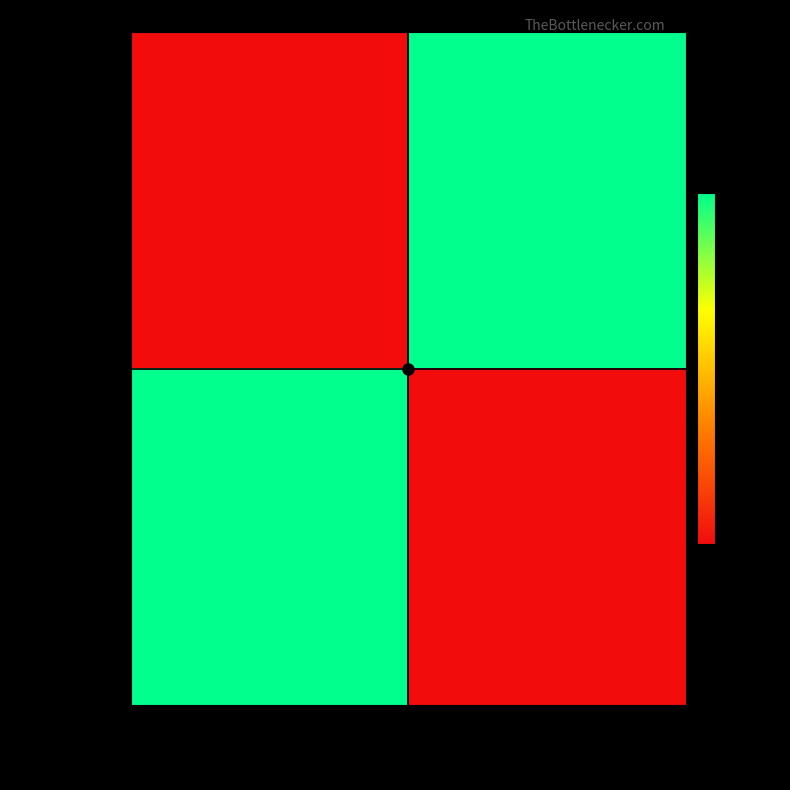

At which category does the chart reach its minimum across all series?

CD-12006-15-110751